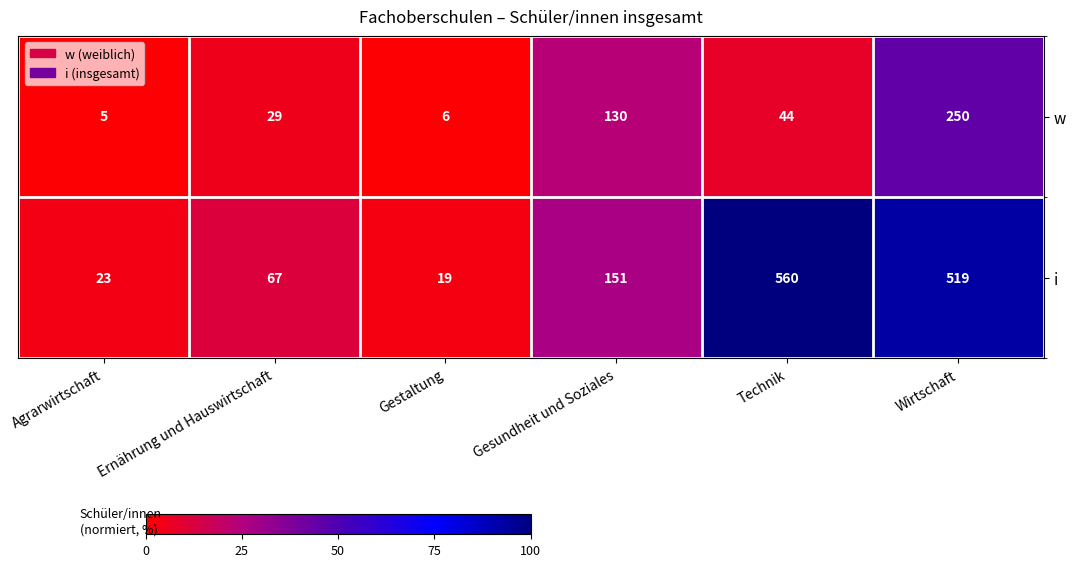

What is the smallest value displayed?

5